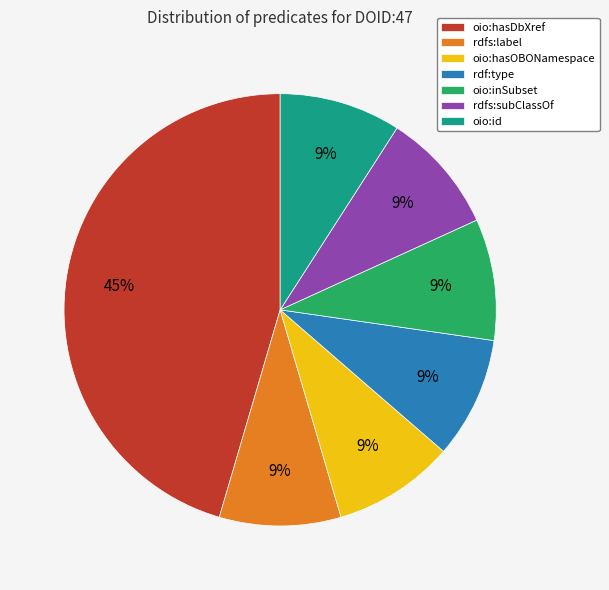

Which category has the biggest portion of the pie?

oio:hasDbXref